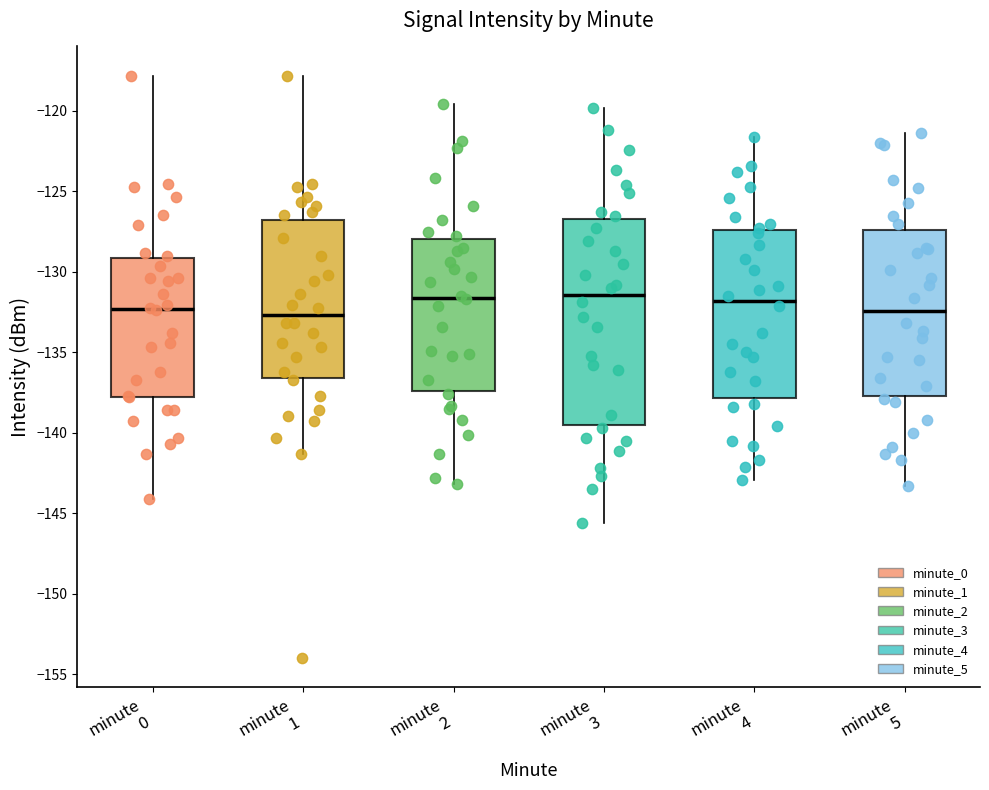

Where is the upper edge of the box for minute 2 on the y-axis? The values are not printed on the chart, so give them approximately, as read against the axis.

-128.0